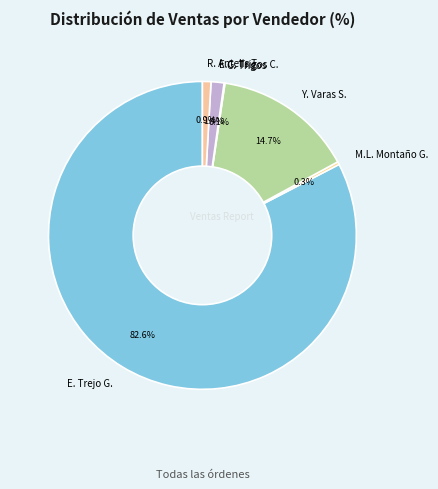

Is there any slice that represents more than half of the pie?

Yes